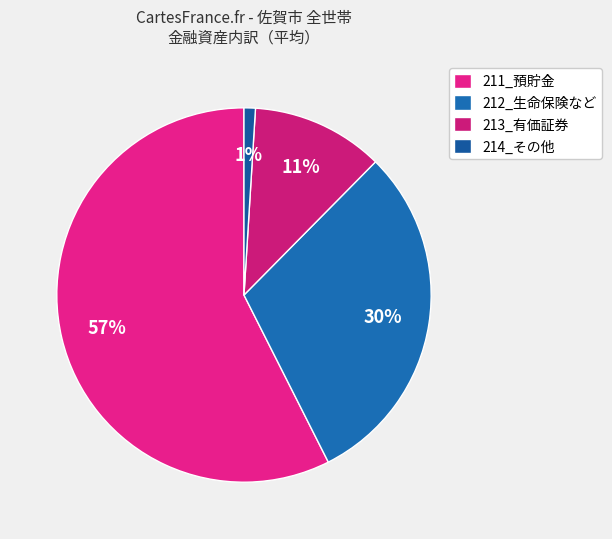

True or false: 213_有価証券 accounts for 11% of the total.

True